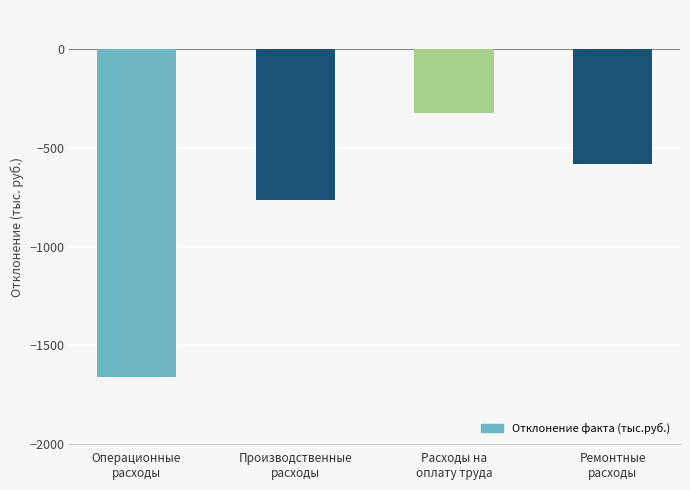

What is the sum of all values?

-3328.4